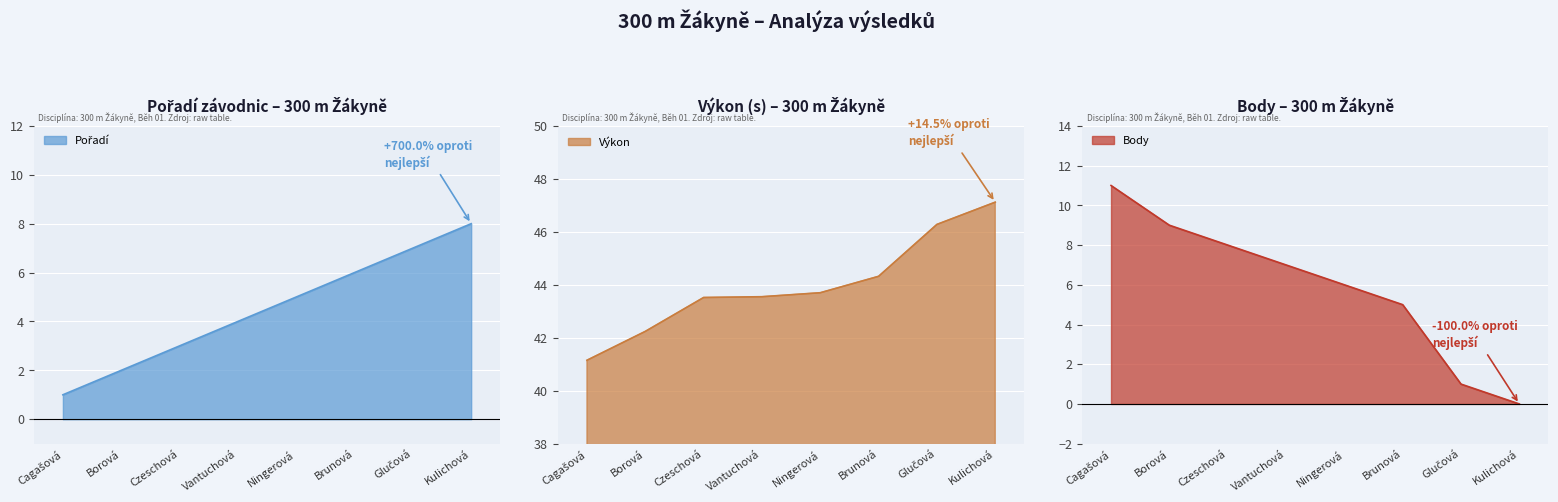

What is the difference between the Výkon values at Borová and Czeschová?

1.3